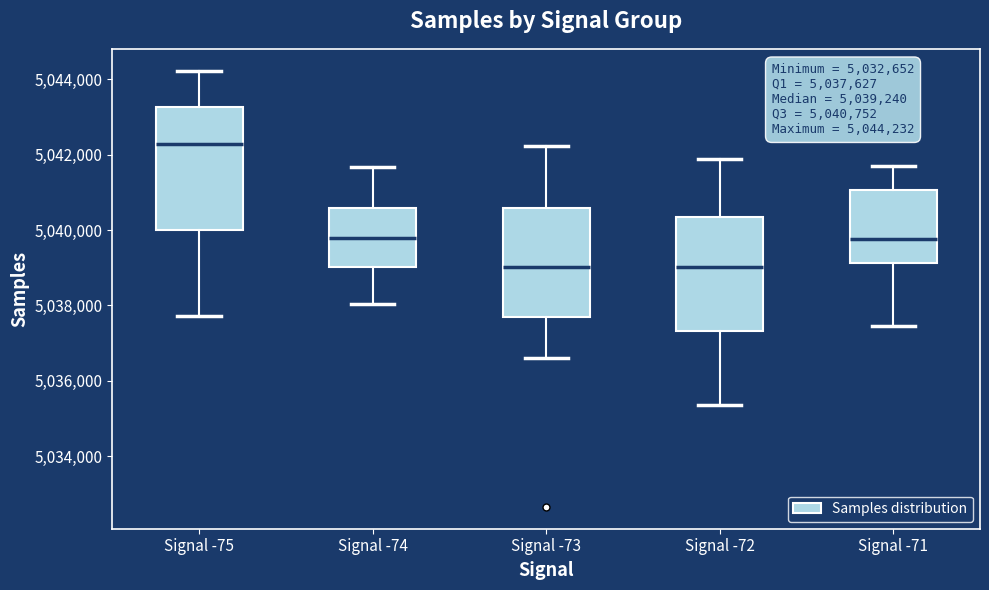

Which box has the highest median line?

Signal -75